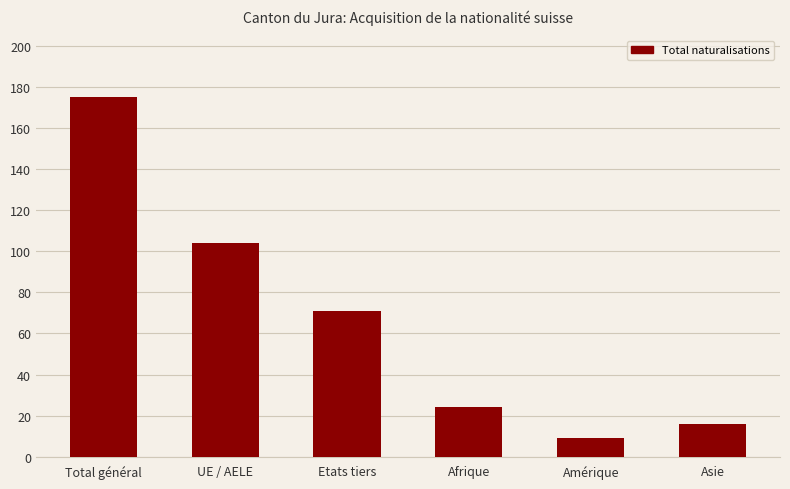

What is the label of the 1st bar from the left?

Total général